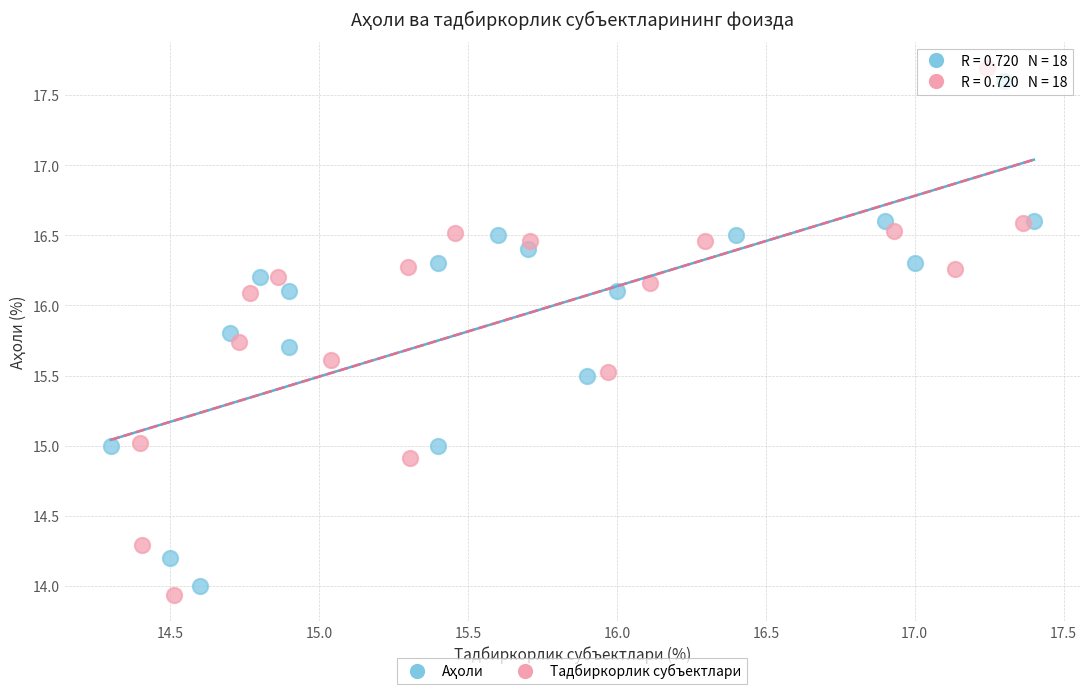

Which series reaches the maximum Y coordinate?

Тадбиркорлик субъектлари